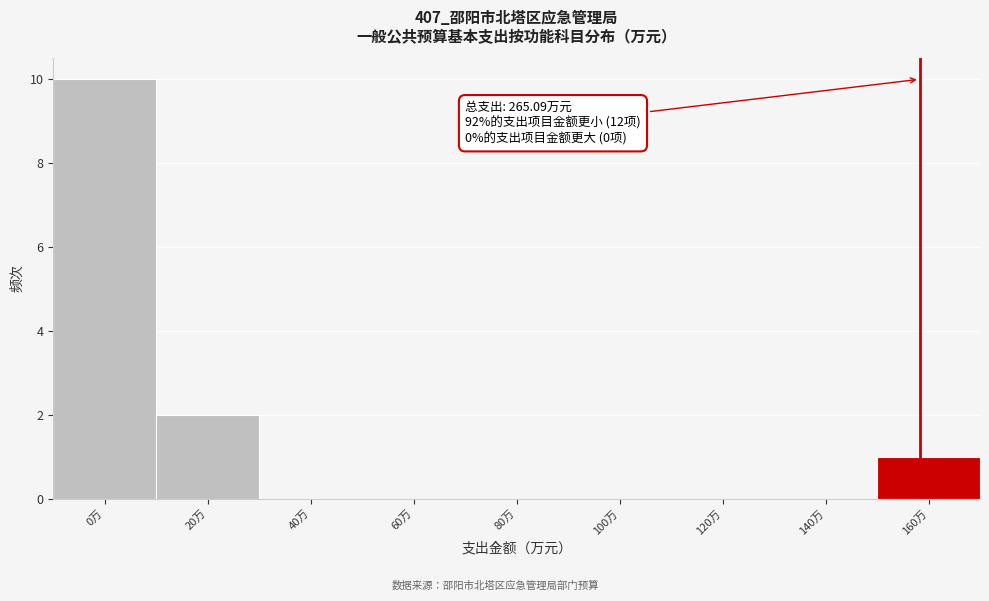

Reading left to right, transcribe all the data shown in this chart.

0万=10	20万=2	40万=0	60万=0	80万=0	100万=0	120万=0	140万=0	160万=1